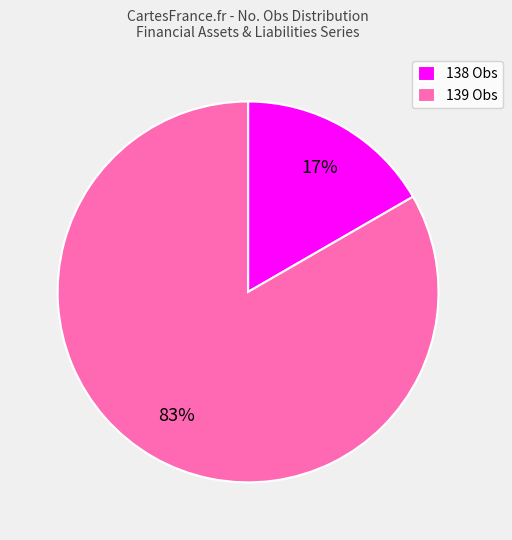

Between 138 Obs and 139 Obs, which is larger?

139 Obs